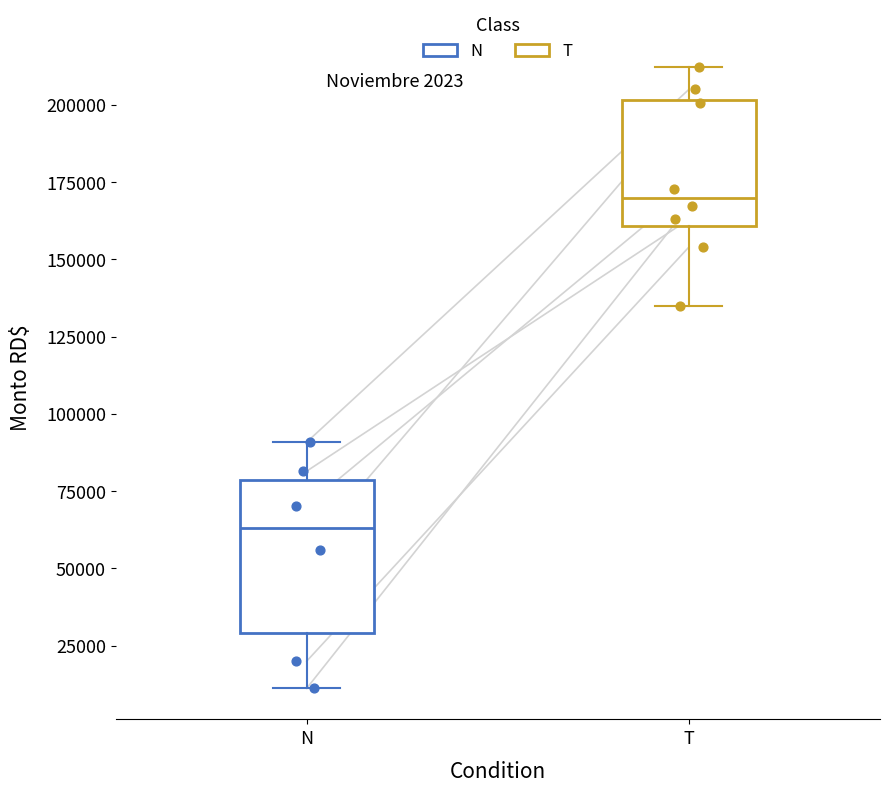

Which box's median line is the lowest?

N